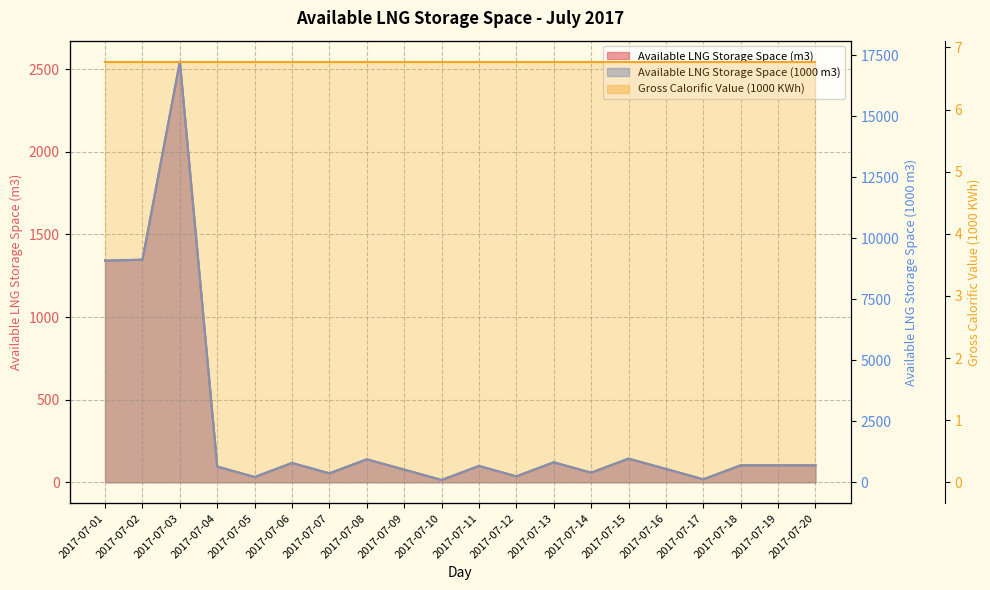

How many interior local valleys does the Available LNG Storage Space (1000 m3) series have?

6